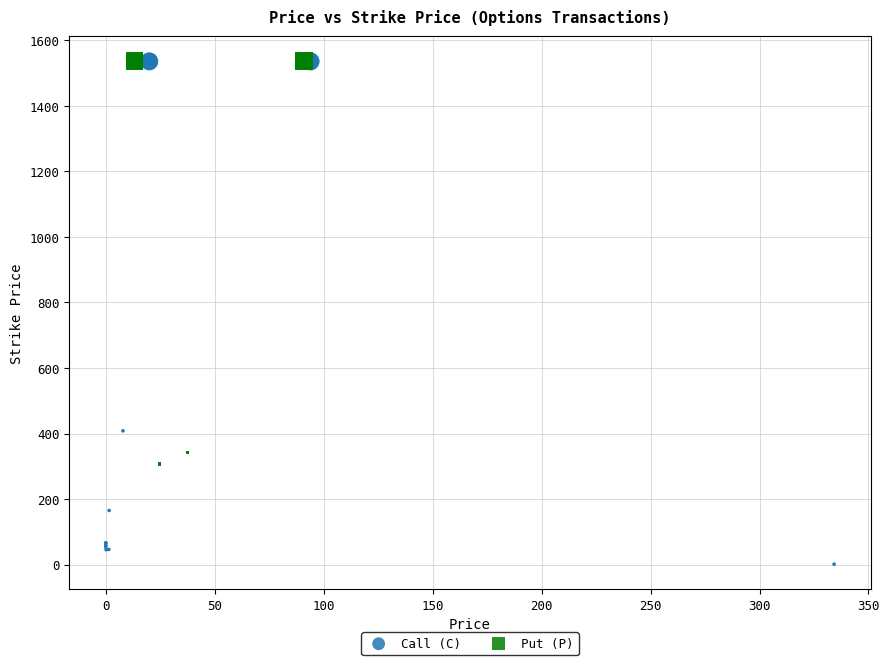

Which series reaches the minimum Y coordinate?

Call (C)